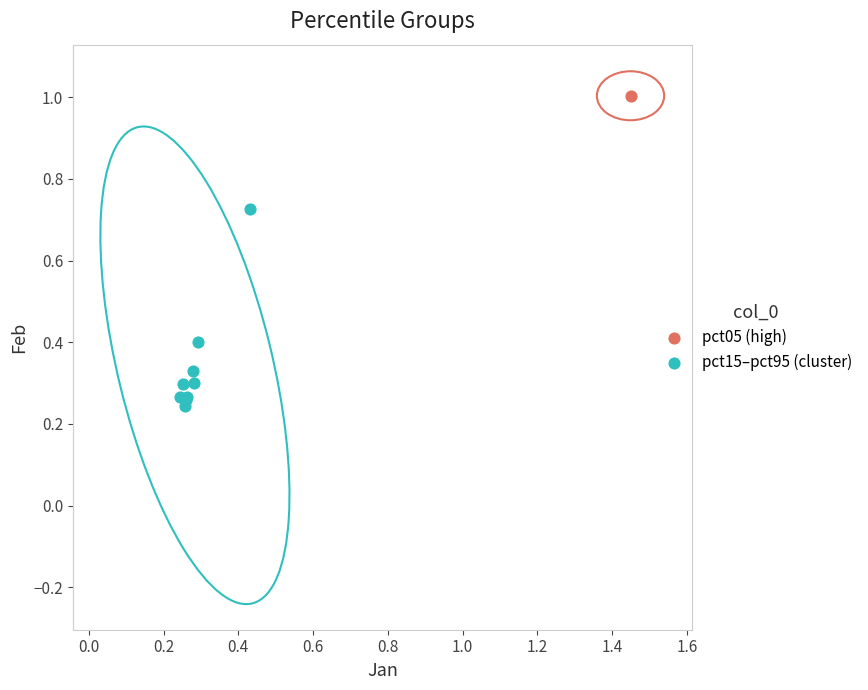

What are all the series names shown in the legend?

pct05 (high), pct15–pct95 (cluster)